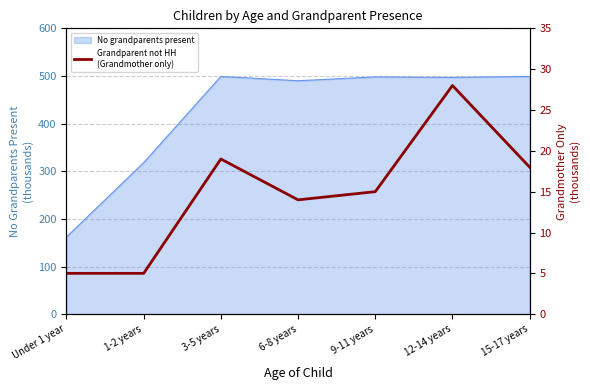

What is the lowest value of the No grandparents present series?

162